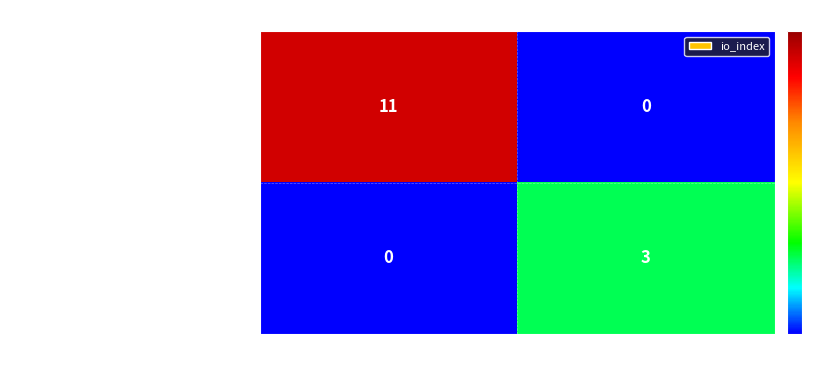

Which series has the widest spread of values?

192de7284928f6a2bff9df393db7232181256a5…